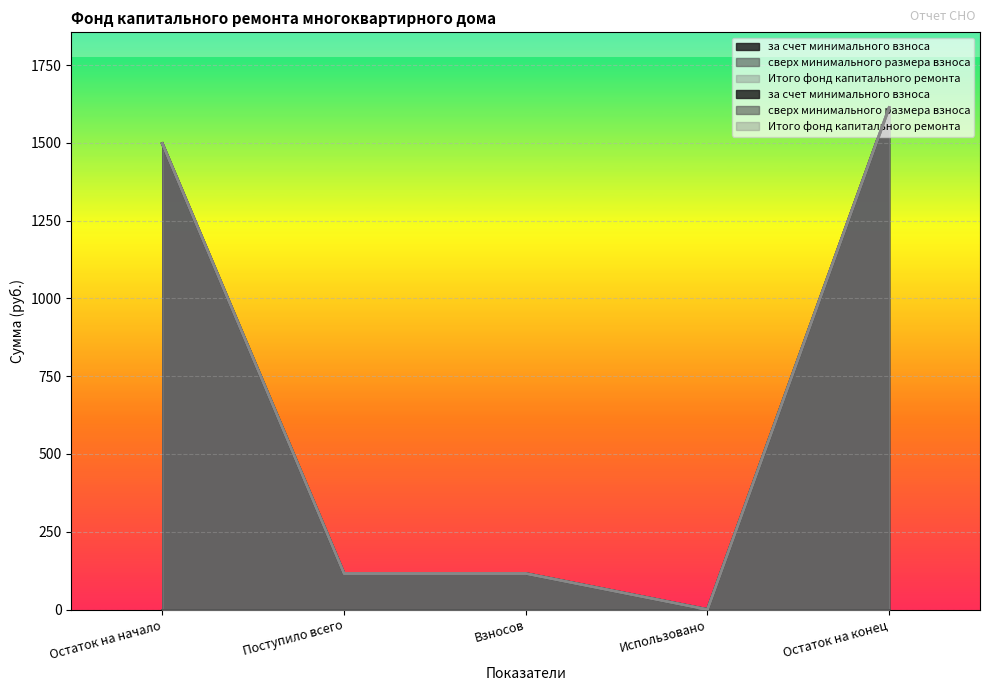

True or false: Итого фонд капитального ремонта has a value of 115.7 at Поступило всего.

True